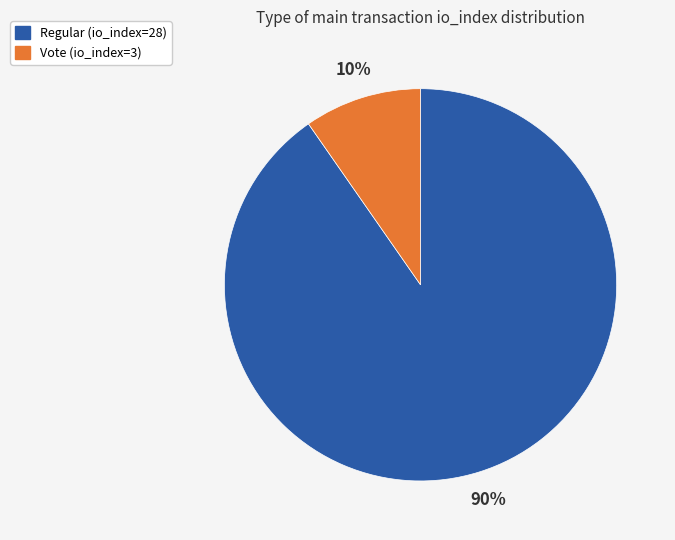

Count the number of slices in the pie.

2